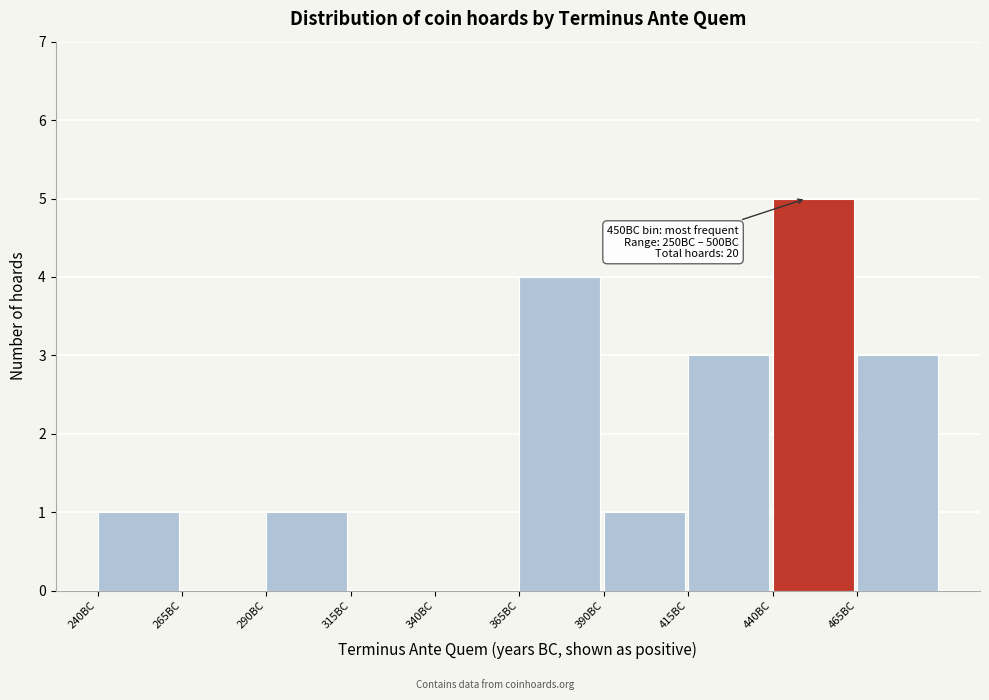

Over which range of the x-axis is the bar tallest?

440 to 465